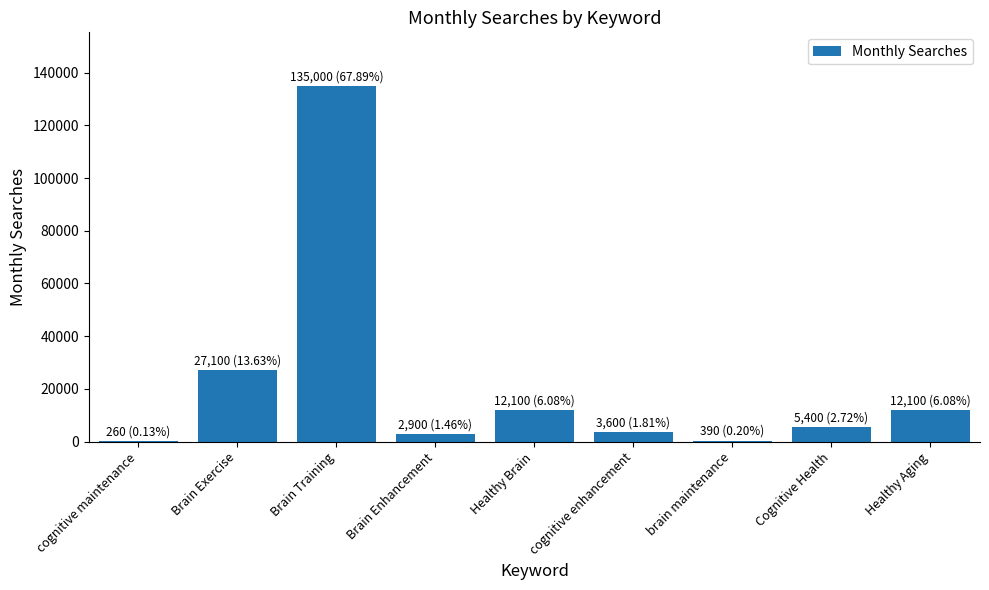

The value at Cognitive Health is 5400. True or false?

True